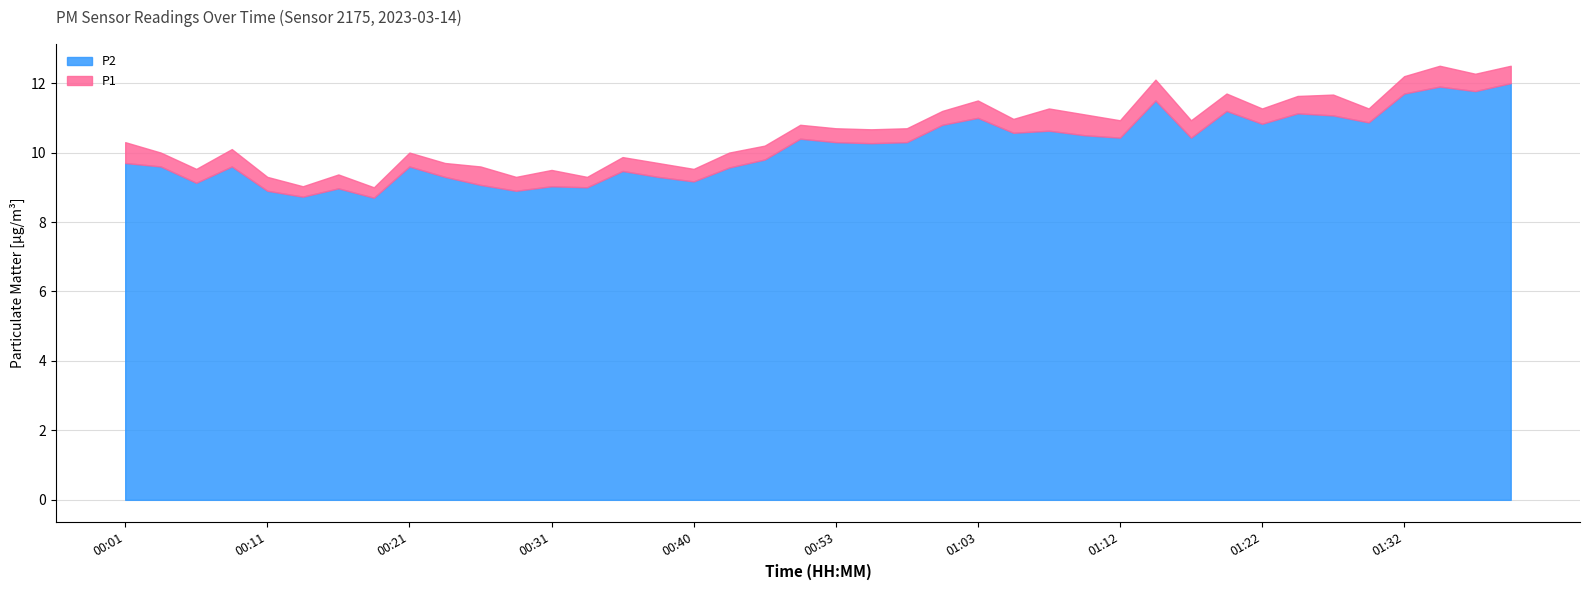

True or false: P1 has a value of 15.3 at 00:11.

False